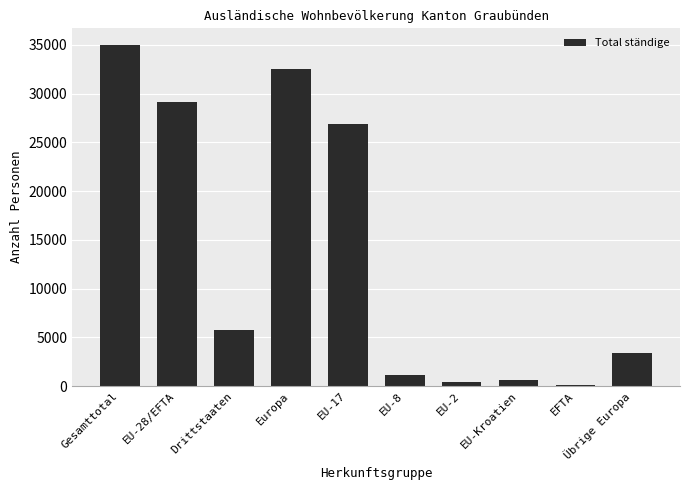

True or false: the data shows 590 at EU-Kroatien.

True